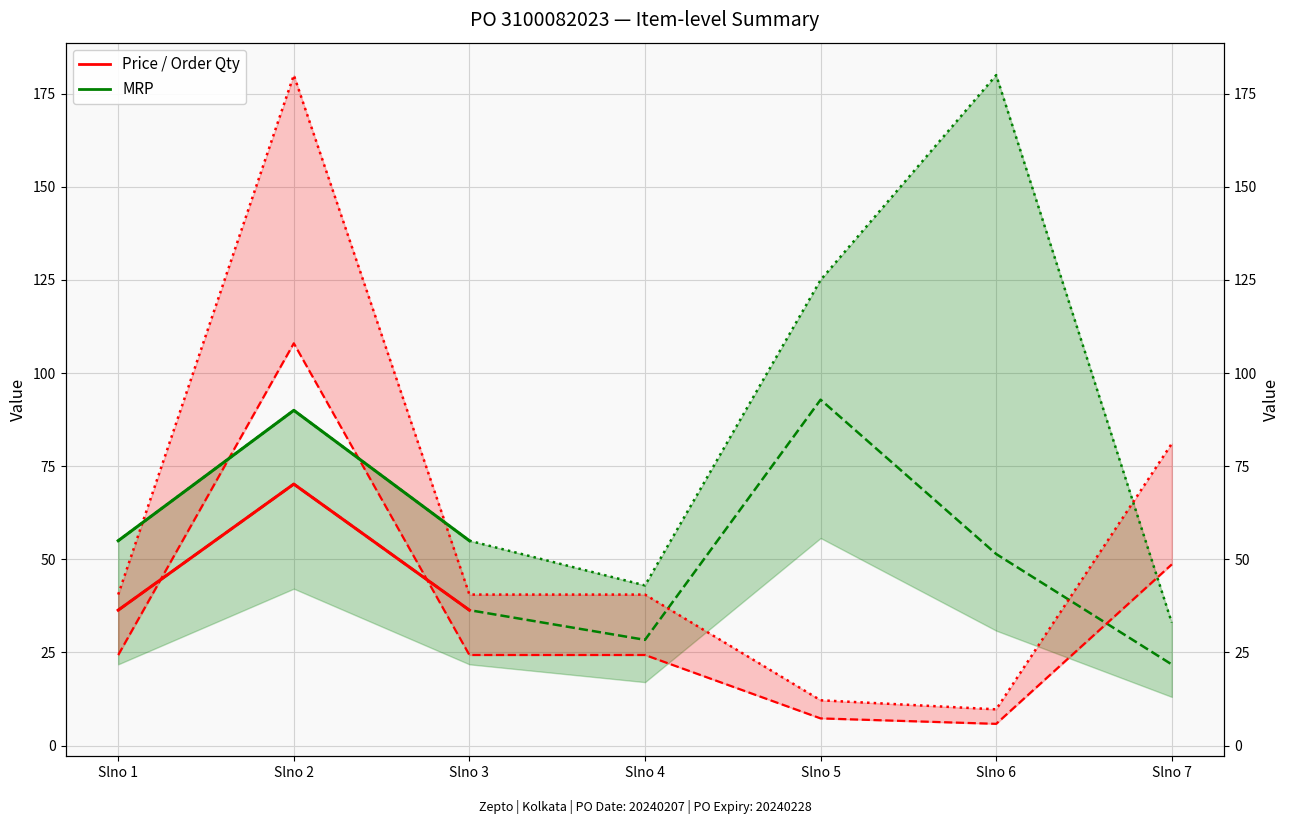

What is the difference between the maximum and minimum values?

71.1